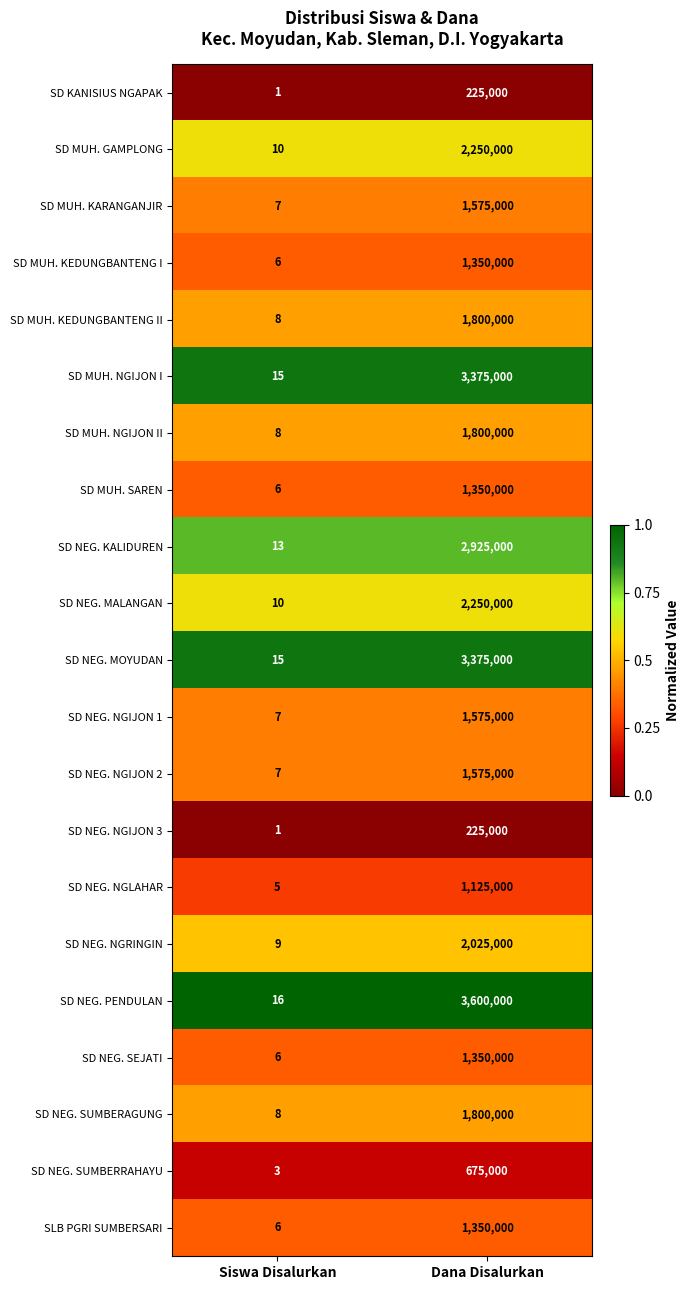

Is it true that SD MUH. GAMPLONG equals 5 at Siswa Disalurkan?

False